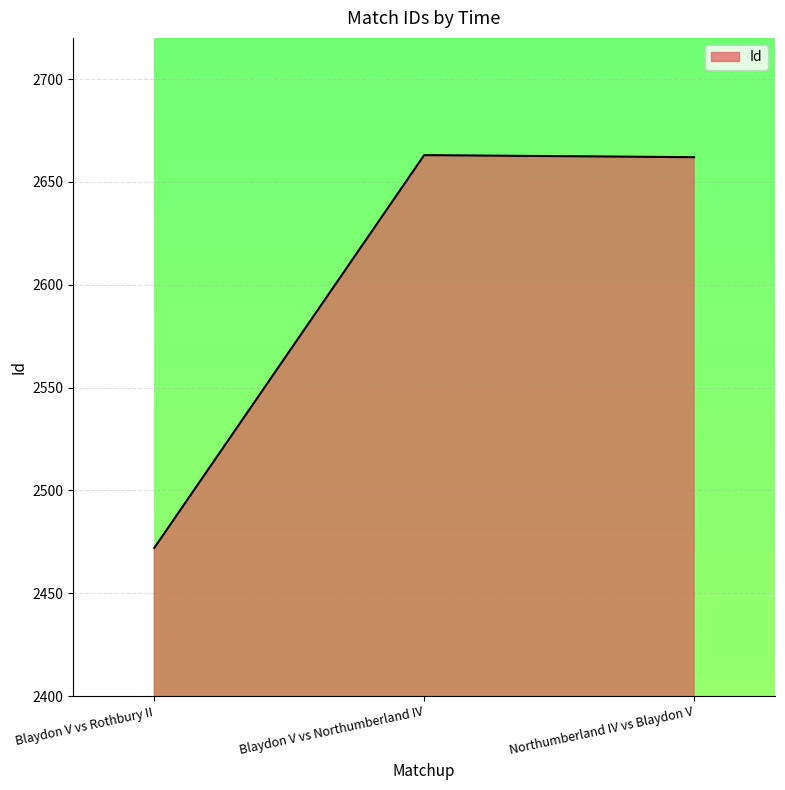

The chart shows a value of 3976 at Blaydon V vs Rothbury II. True or false?

False